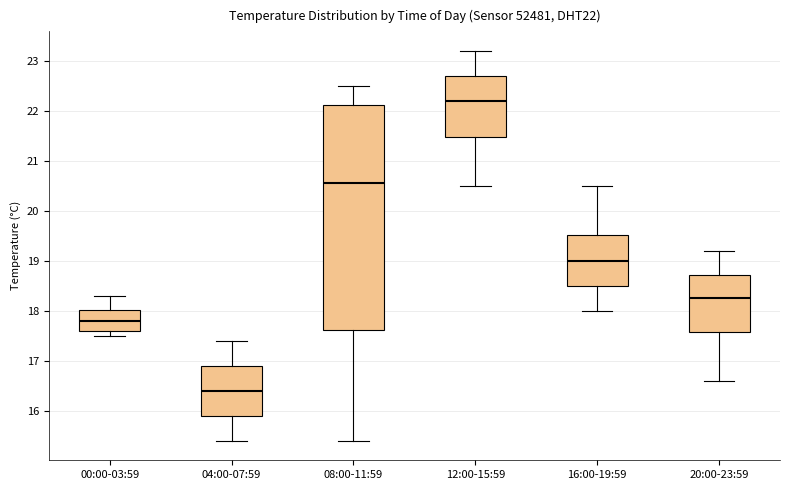

Which box's median line is the lowest?

04:00-07:59